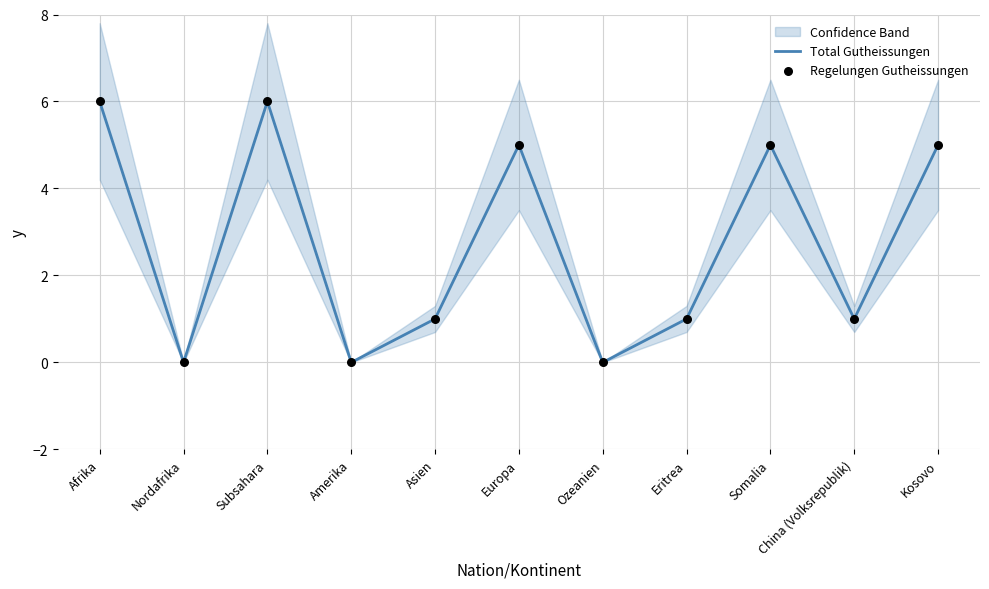

Which series has the largest total across all categories?

Total Gutheissungen